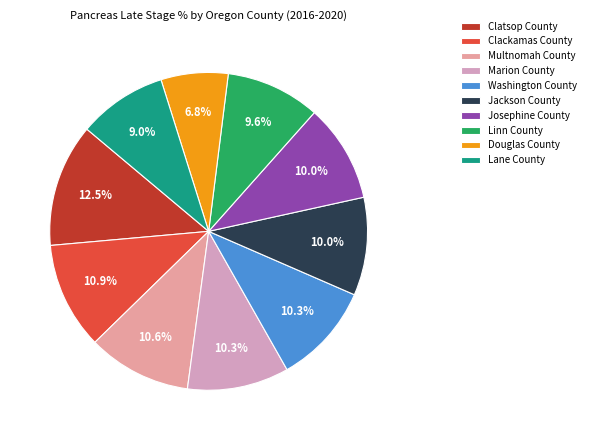

What percentage is the Josephine County slice, to the nearest percent?

10%